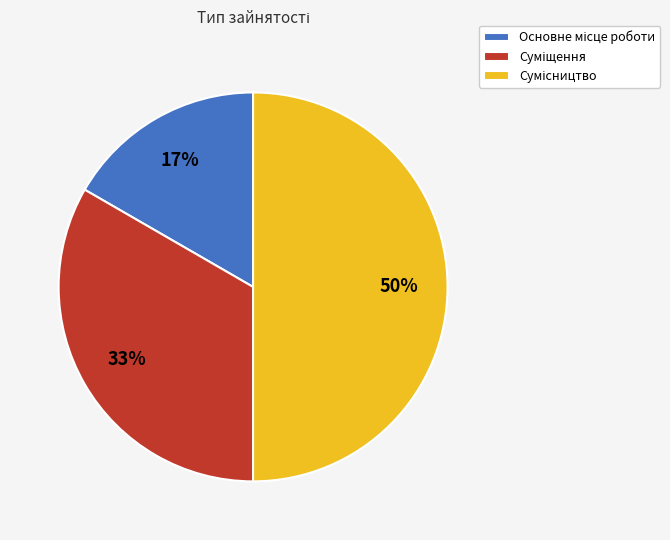

To the nearest percent, what is the difference between the largest and smallest slice percentages?

33%